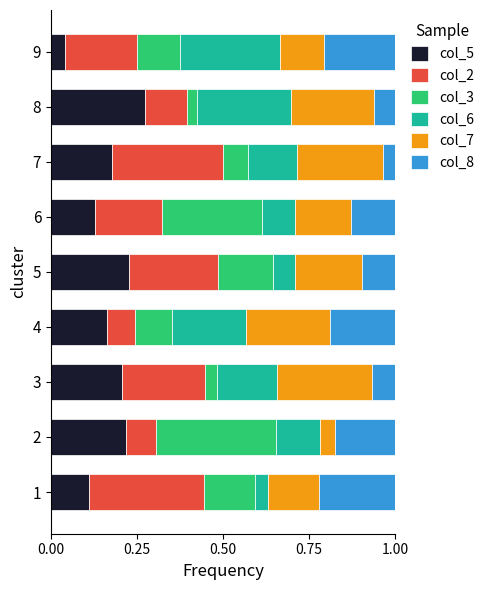

What is the sum of all col_5 values?

1.5